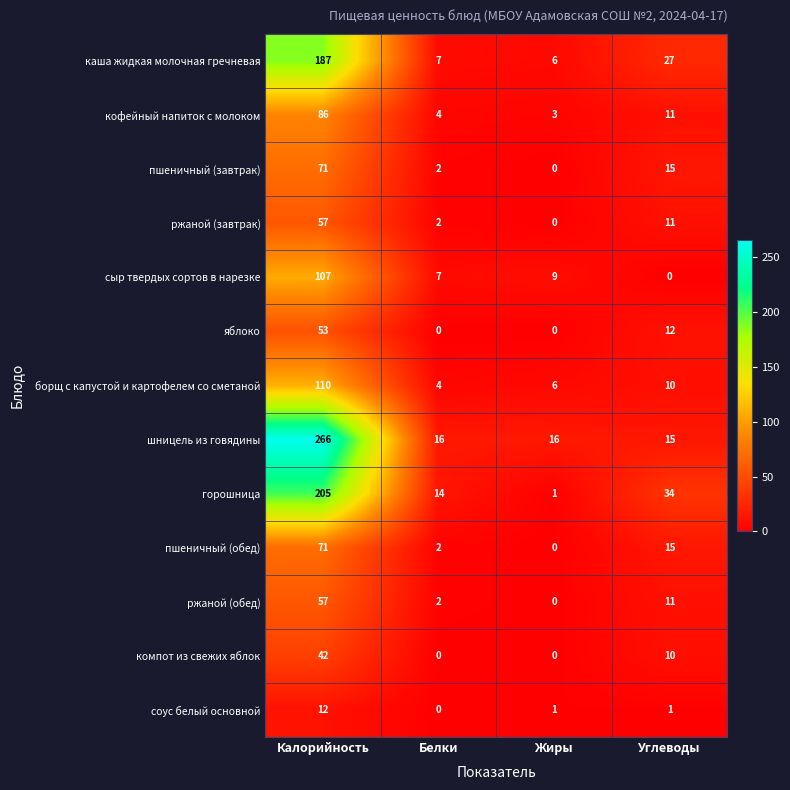

At how many categories does at least one series exceed 162?

1